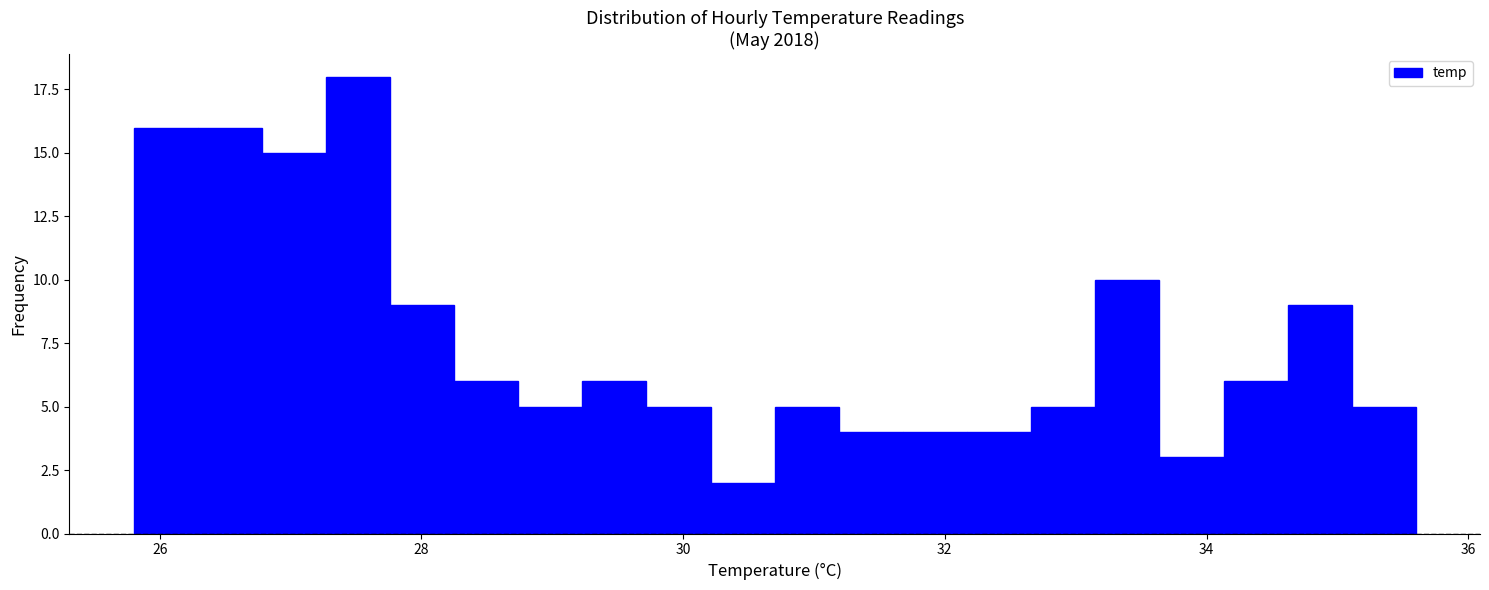

Around what value on the x-axis is the tallest bar? Give the approximate position of its centre, as read against the axis.

27.6